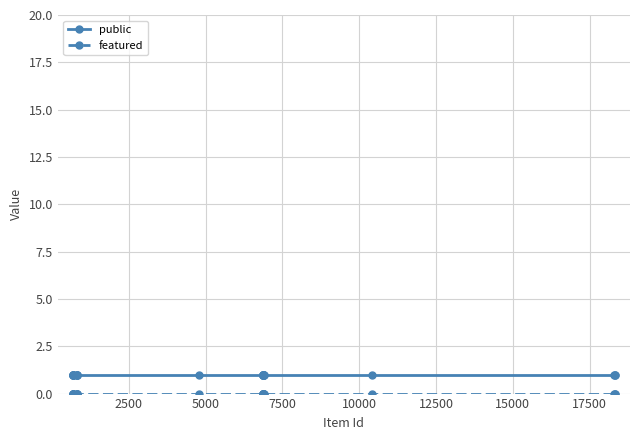

Which series has the largest total across all categories?

public